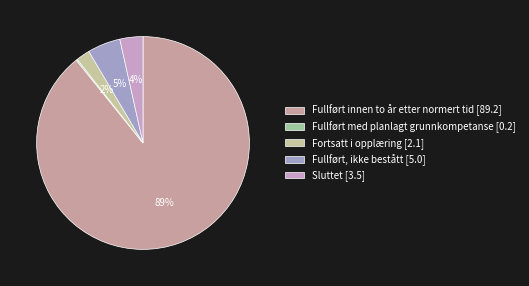

To the nearest percent, what is the difference between the largest and smallest slice percentages?

89%